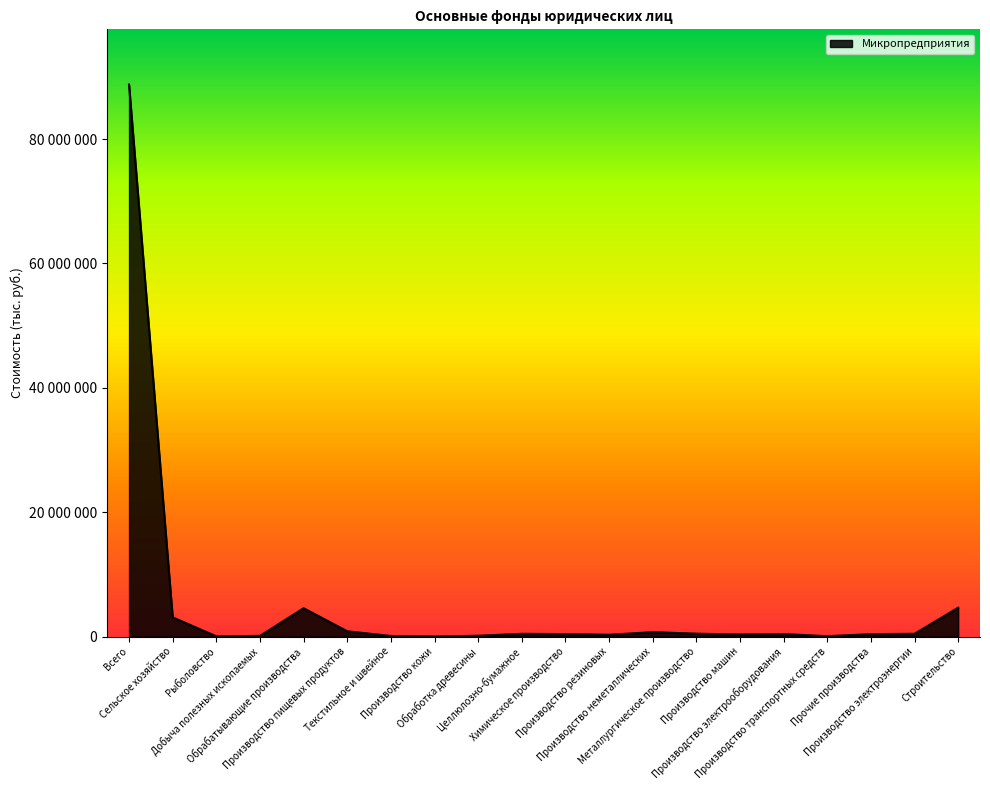

What is the minimum value shown in the chart?

2398